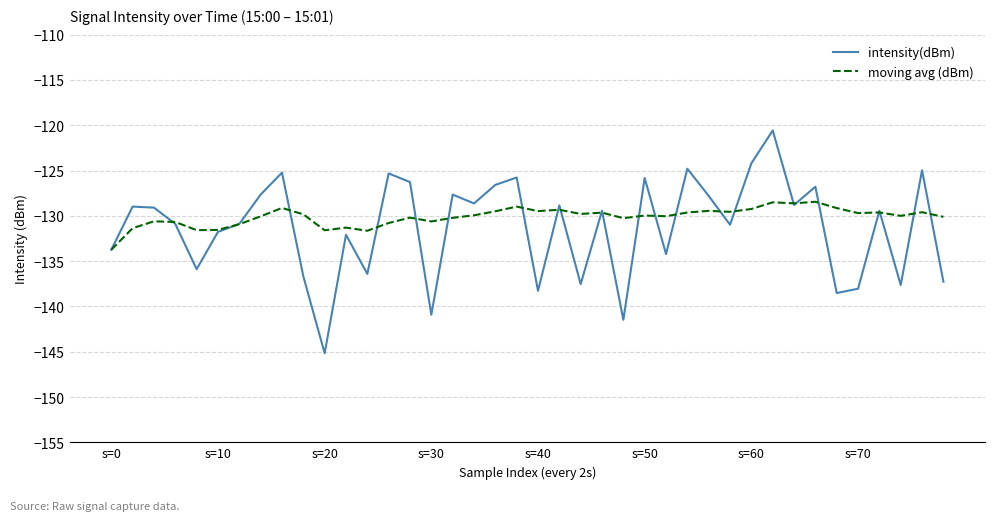

What is the maximum value for intensity(dBm)?

-120.6